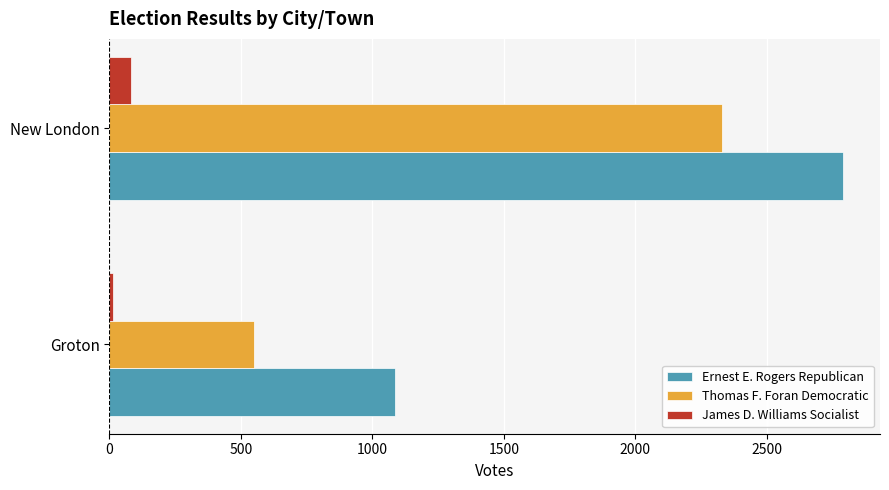

Is it true that Thomas F. Foran Democratic equals 2331 at New London?

True